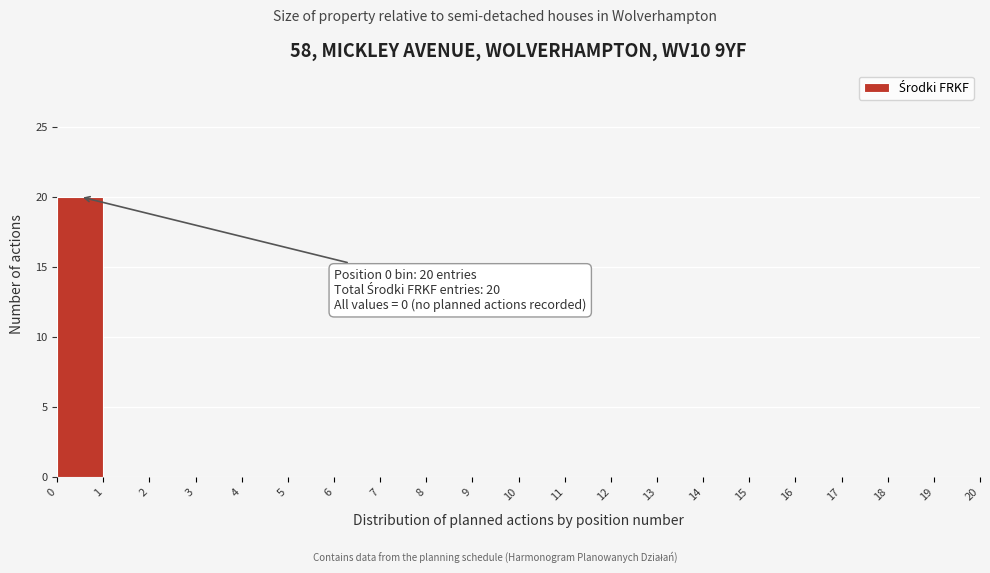

Which range on the x-axis has the tallest bar?

0 to 1